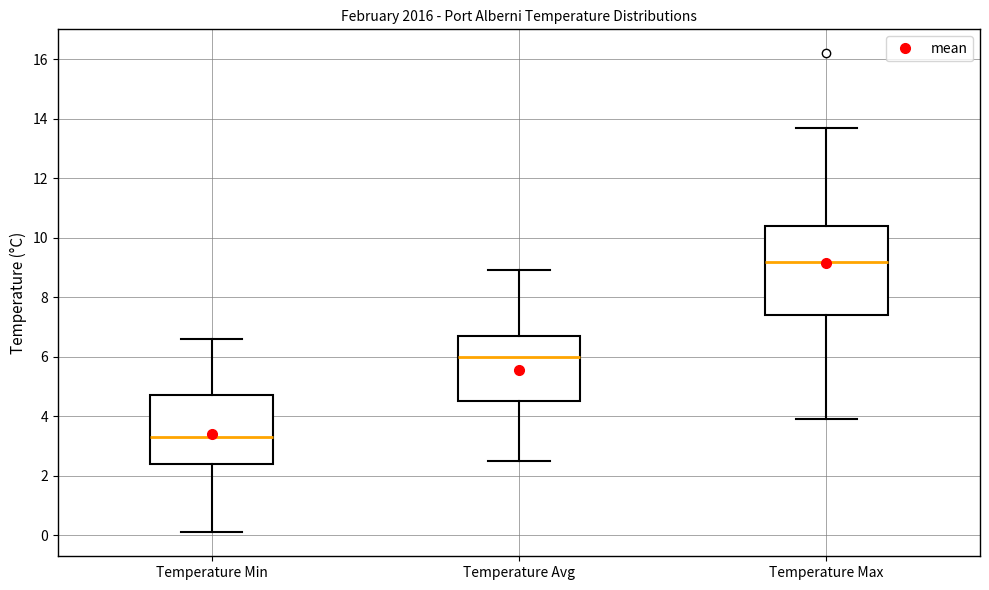

Where is the upper edge of the box for Temperature Max on the y-axis? The values are not printed on the chart, so give them approximately, as read against the axis.

10.4